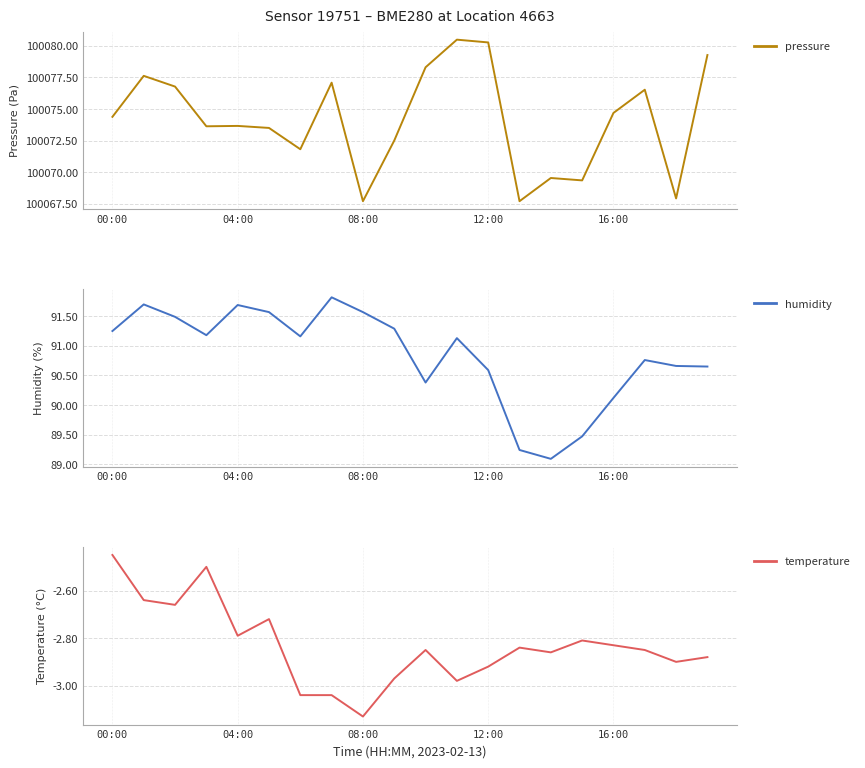

The pressure series shows 141093.0 at 04:00. True or false?

False